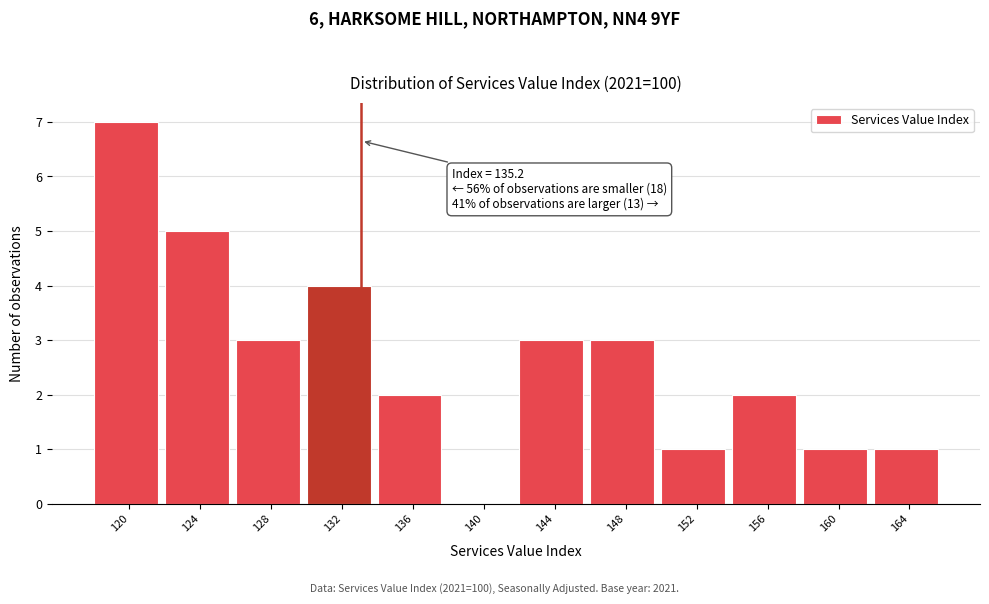

Reading right to left, list all the values displayed in this chart.

164=1	160=1	156=2	152=1	148=3	144=3	140=0	136=2	132=4	128=3	124=5	120=7